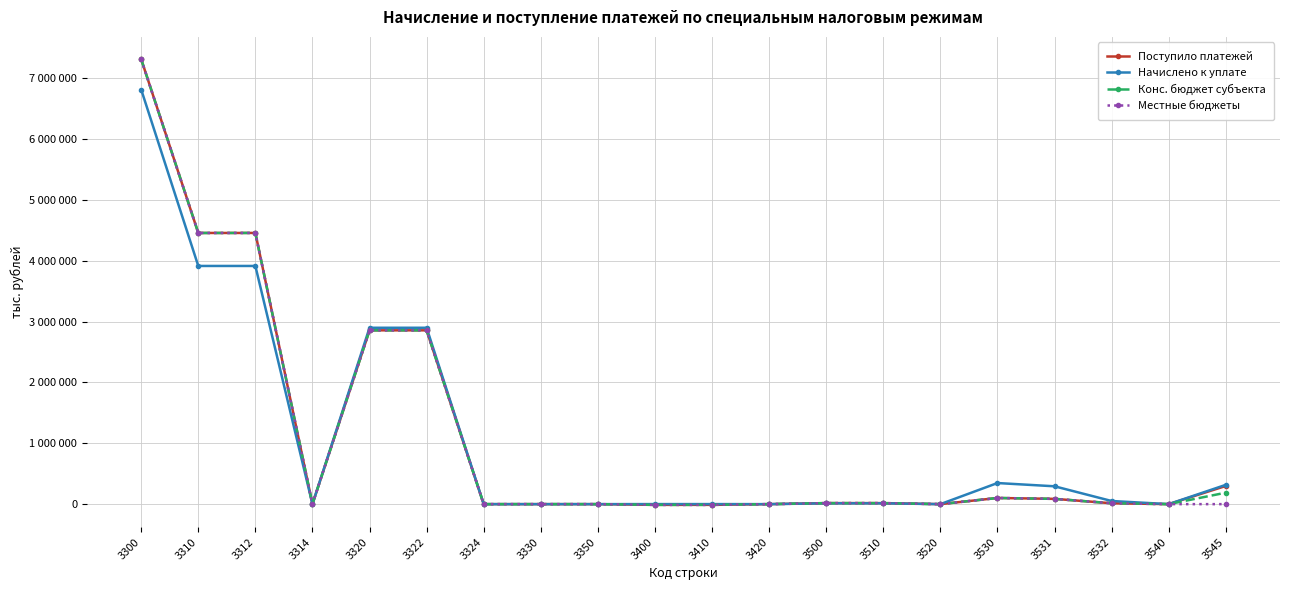

What are all the series names shown in the legend?

Поступило платежей, Начислено к уплате, Конс. бюджет субъекта, Местные бюджеты